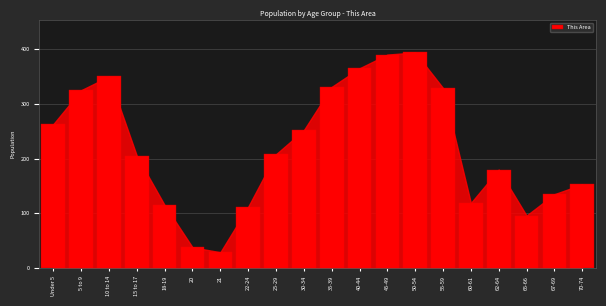

Reading left to right, list all the values displayed in this chart.

263	325	350	205	115	38	29	112	208	252	331	365	390	394	329	119	180	96	135	153